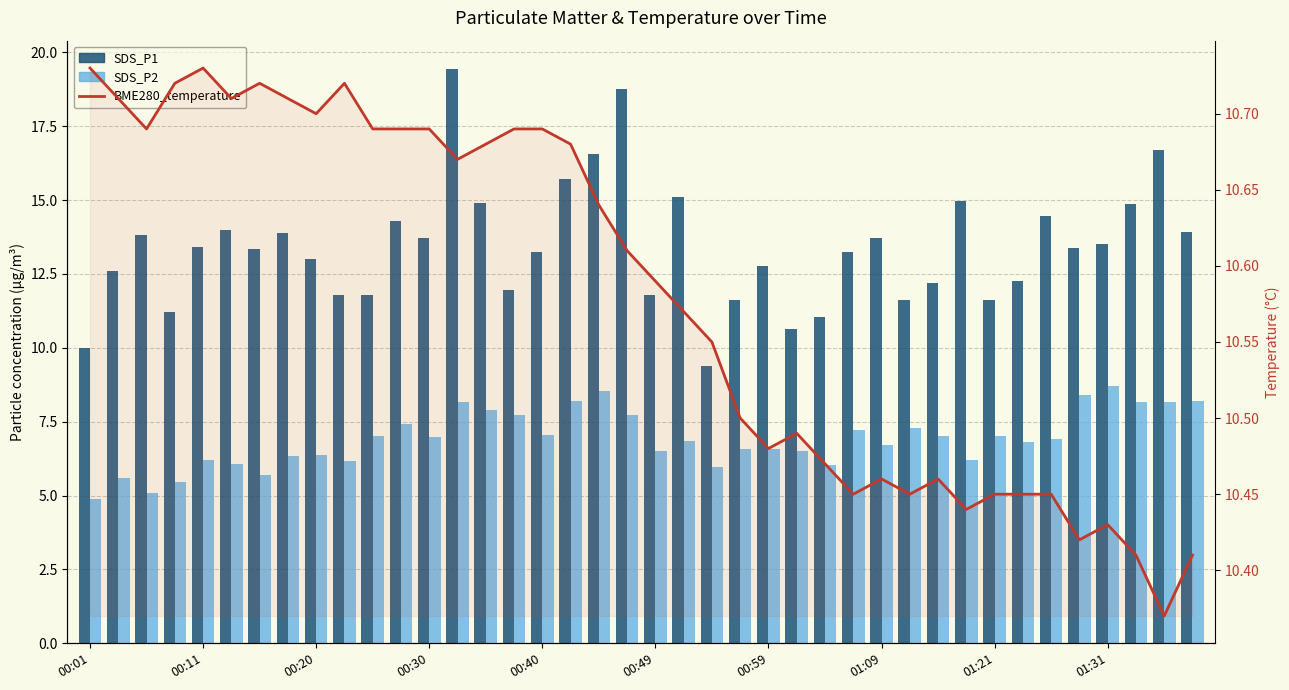

Which label corresponds to the smallest value in the chart?

00:01